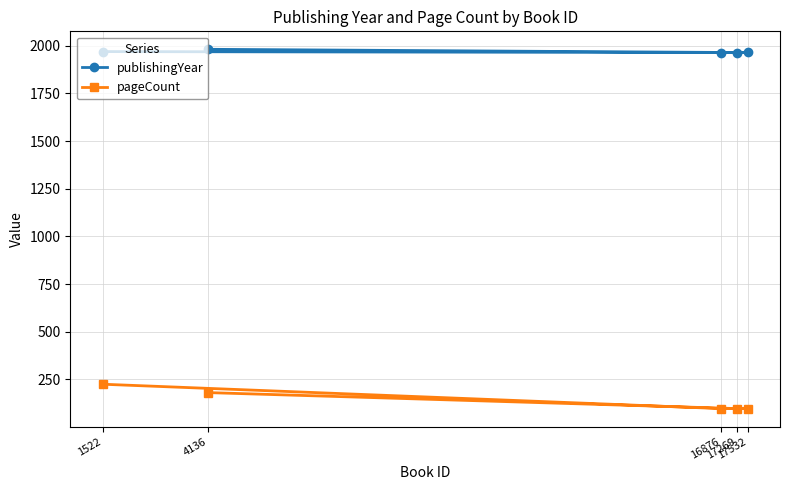

How many data points in pageCount are above 96?

2